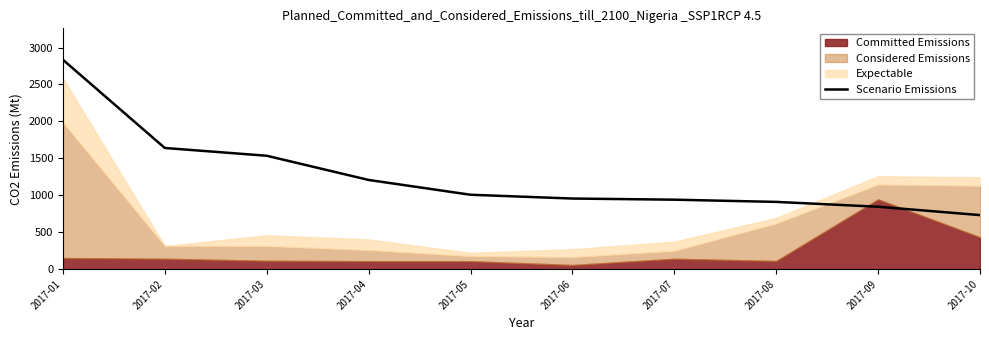

What is the difference between the second highest and minimum values?

908.7